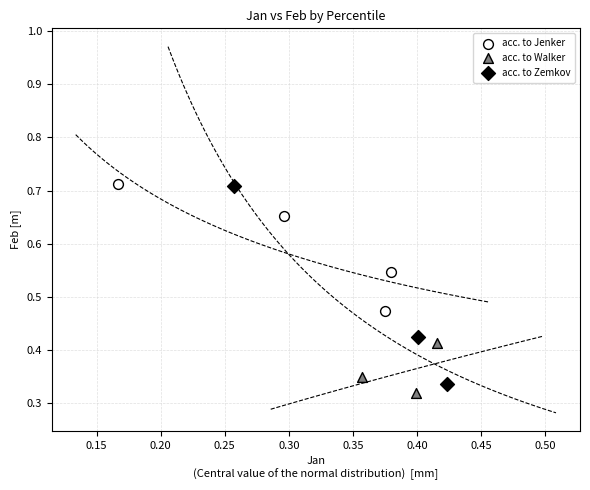

Which series has the largest Y range (max minus min)?

acc. to Zemkov